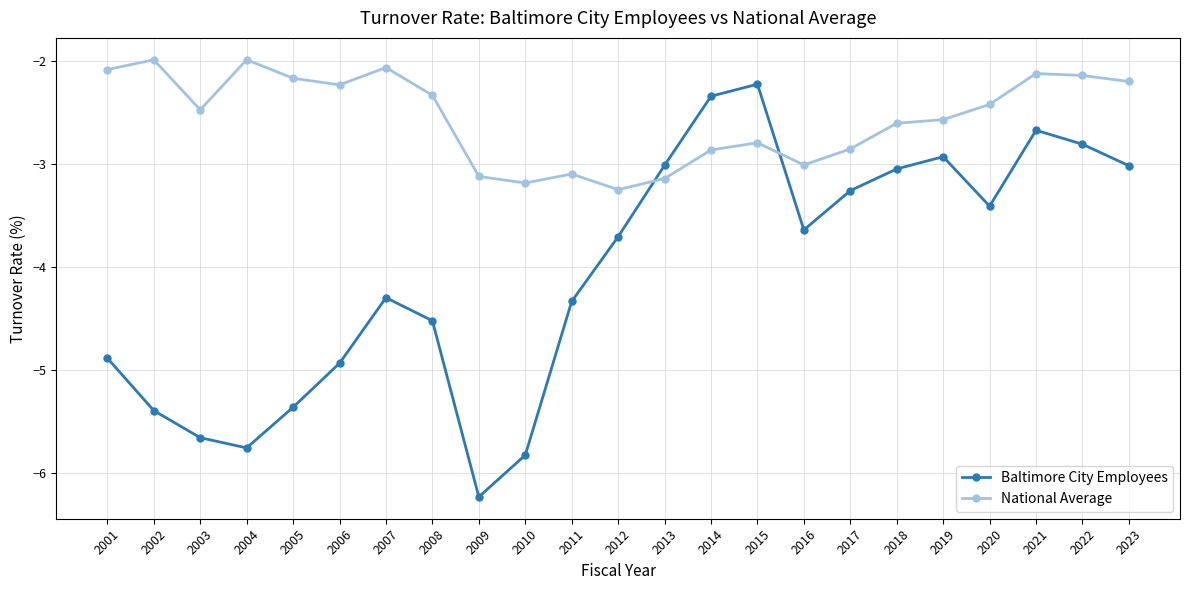

Rank the series by their average value, from highest to lowest.

National Average, Baltimore City Employees